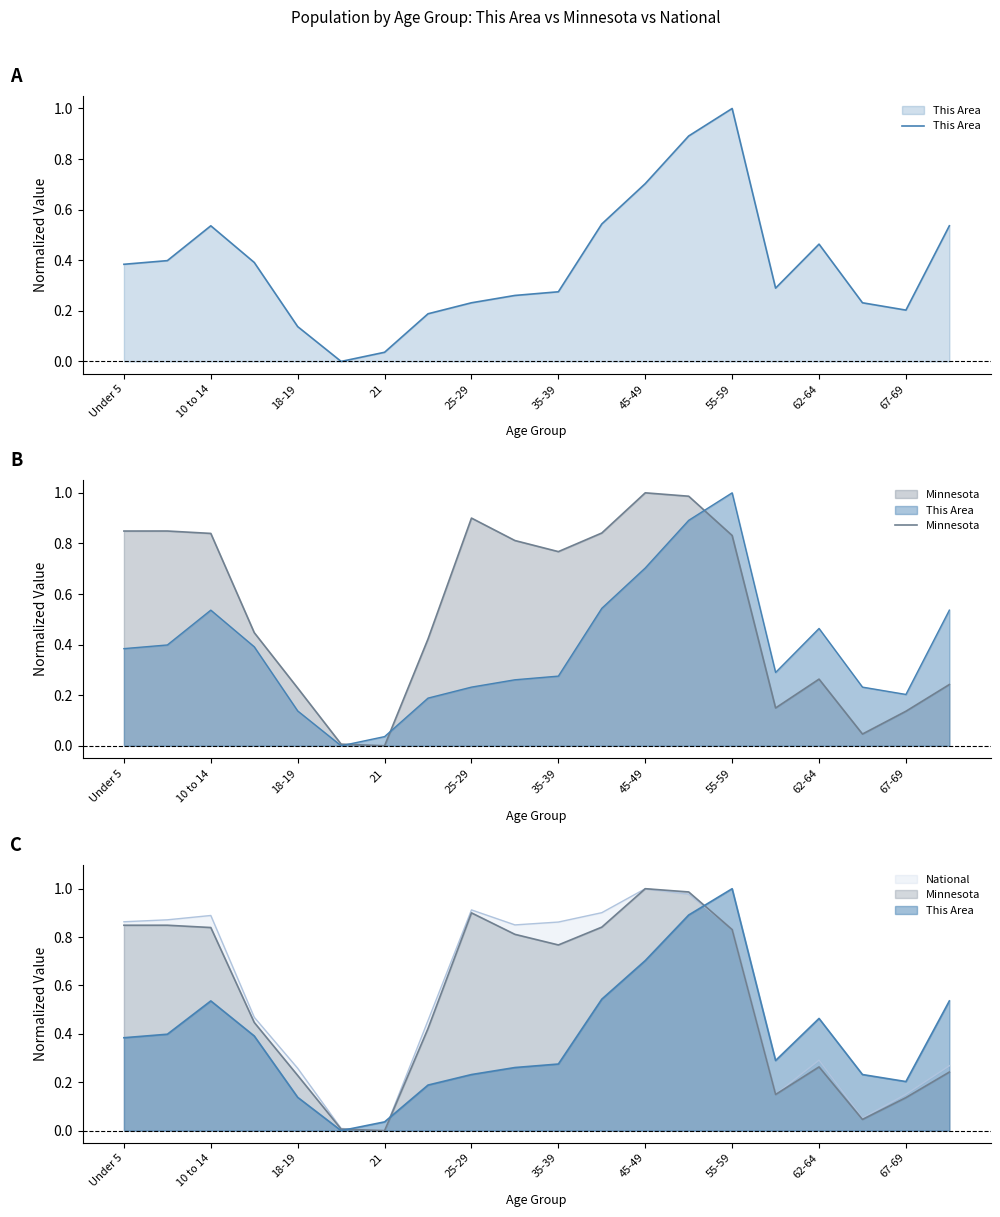

Is the value of This Area at 67-69 greater than the value of National at Under 5?

No